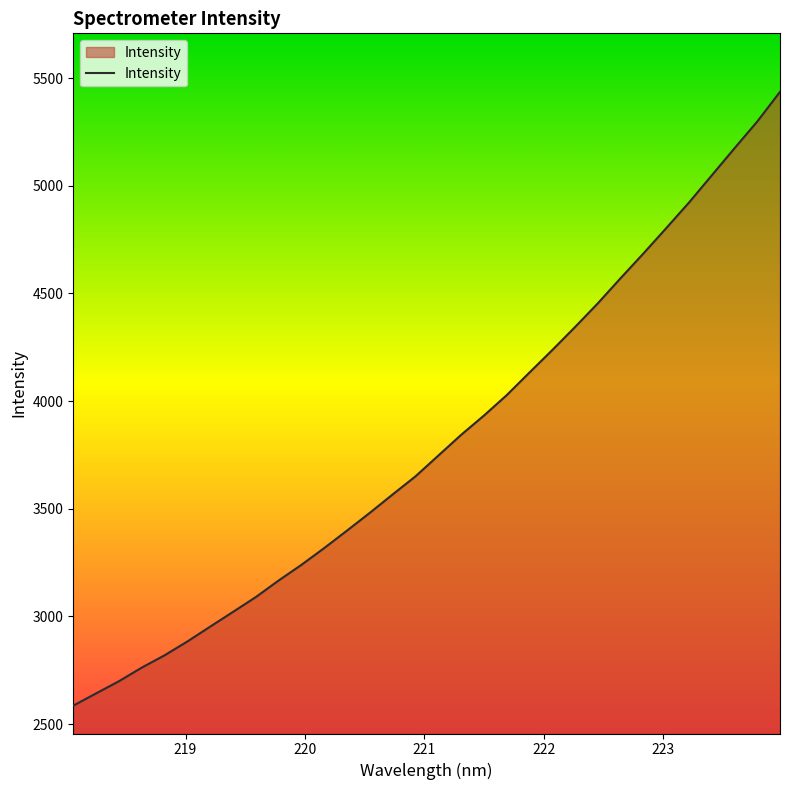

What is the smallest value displayed?

2585.1